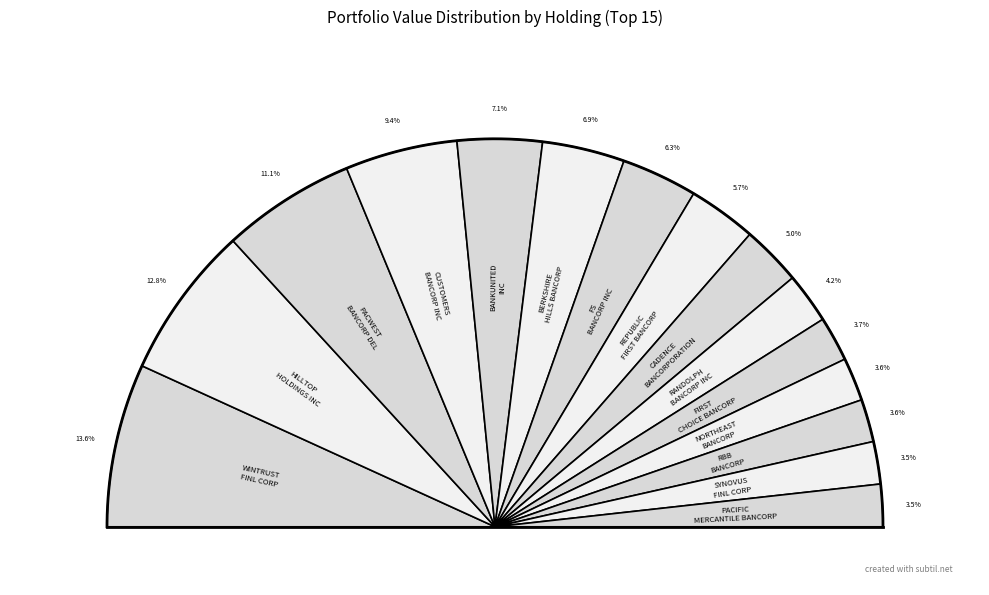

Between RANDOLPH BANCORP INC and BERKSHIRE HILLS BANCORP INC, which is larger?

BERKSHIRE HILLS BANCORP INC